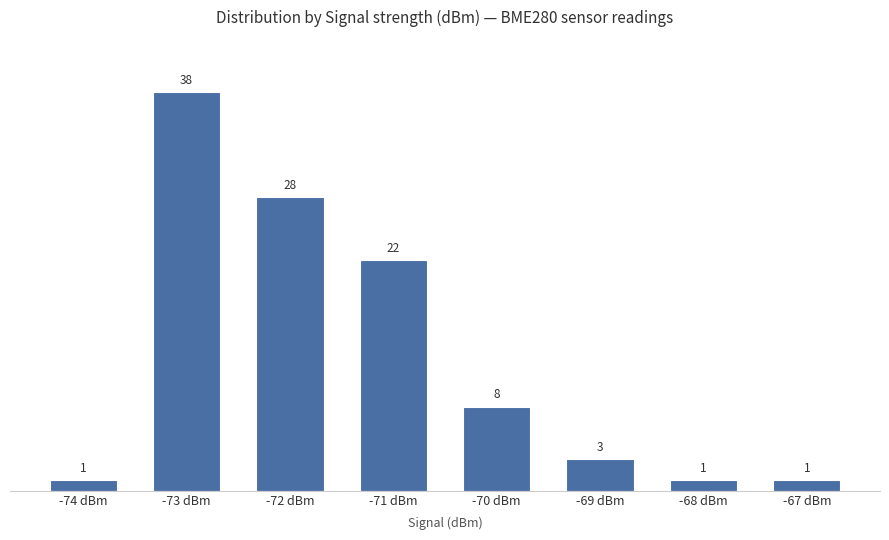

What is the sum of the values at -68 dBm and -72 dBm?

29